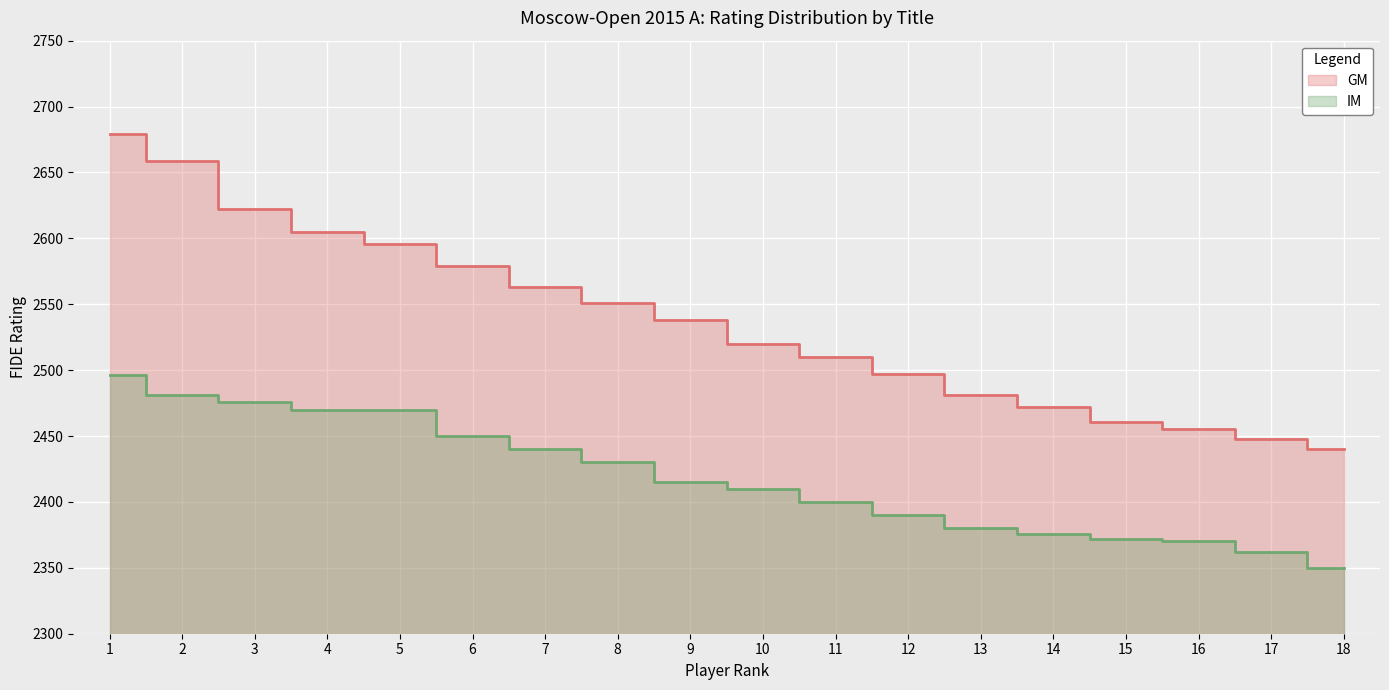

Reading left to right, list all the values displayed in this chart.

GM: 1=2679	2=2659	3=2622	4=2605	5=2596	6=2579	7=2563	8=2551	9=2538	10=2520	11=2510	12=2497	13=2481	14=2472	15=2461	16=2455	17=2448	18=2440
IM: 1=2496	2=2481	3=2476	4=2470	5=2470	6=2450	7=2440	8=2430	9=2415	10=2410	11=2400	12=2390	13=2380	14=2376	15=2372	16=2370	17=2362	18=2350